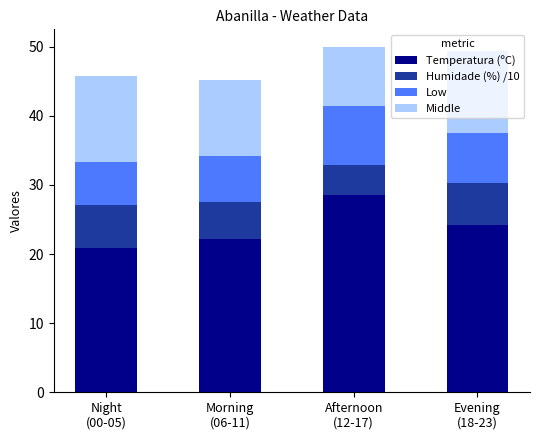

What is the sum of all Temperatura (ºC) values?

95.8